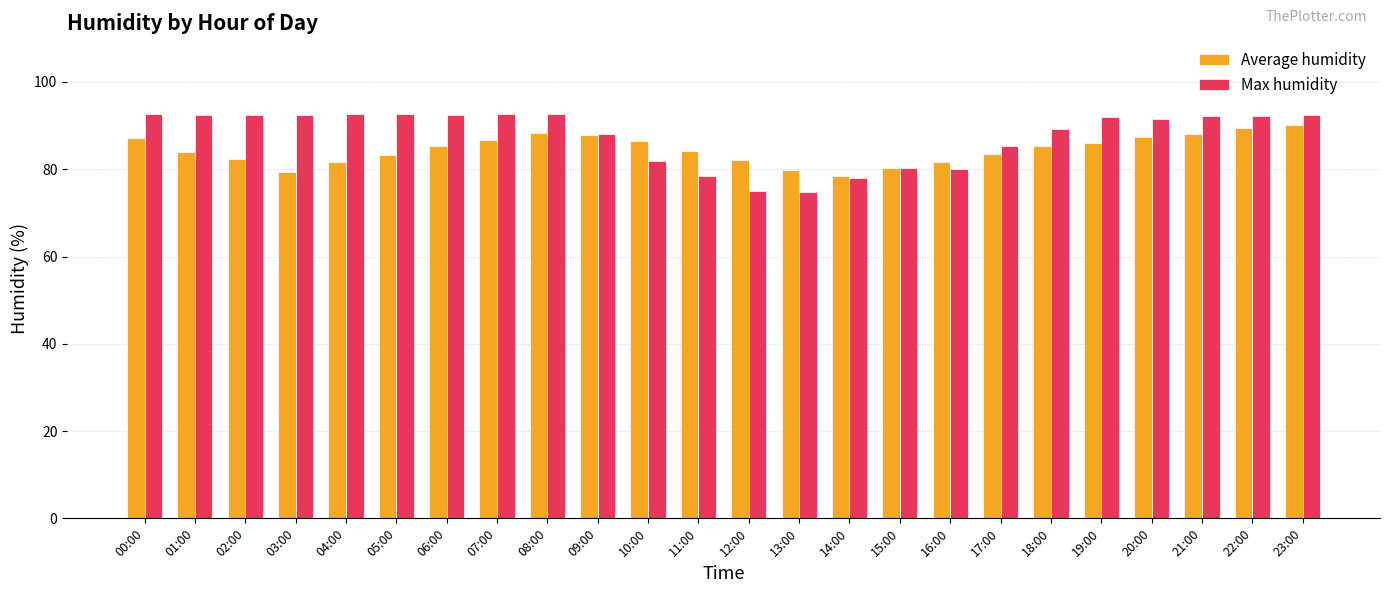

What is the greatest value displayed?

92.7